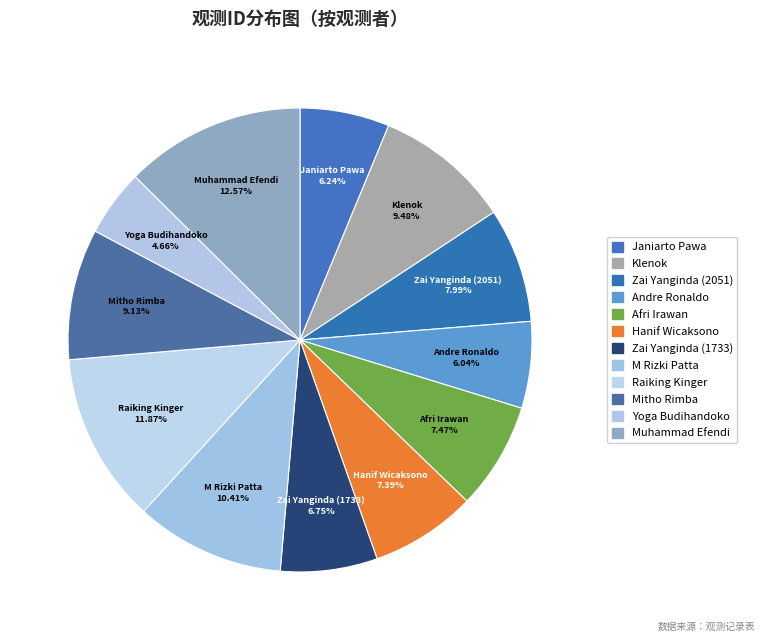

To the nearest percent, what portion does M Rizki Patta represent?

10%